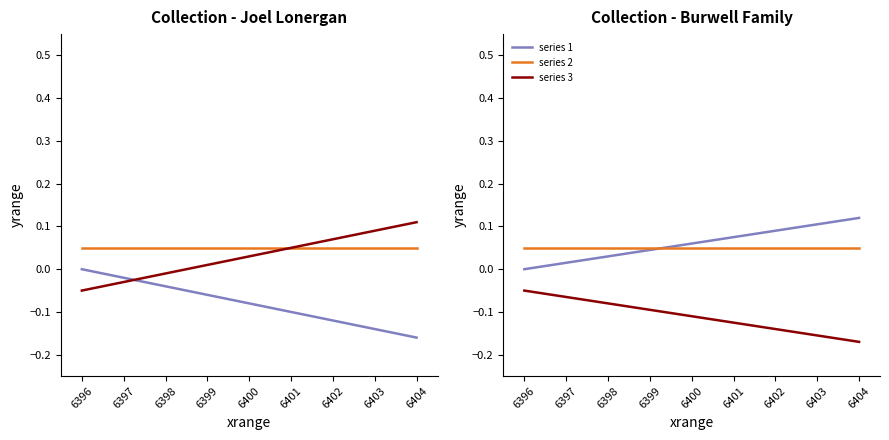

At how many categories does at least one series exceed 0?

9